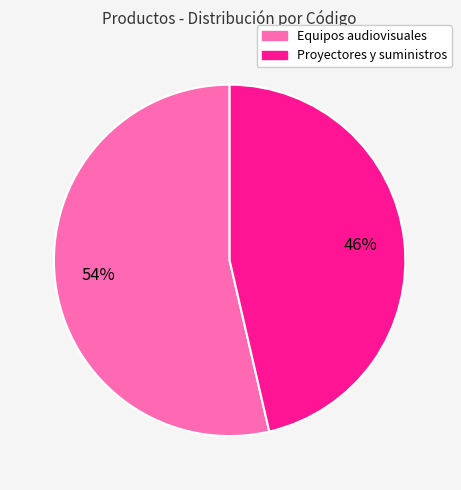

Is it true that Equipos audiovisuales is 47% of the pie?

False